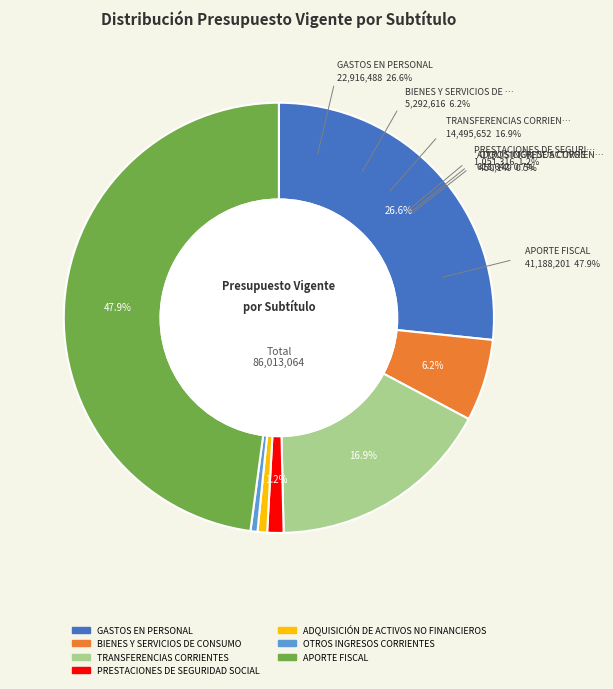

What is the change in value from GASTOS EN PERSONAL to OTROS INGRESOS CORRIENTES?

-22466339